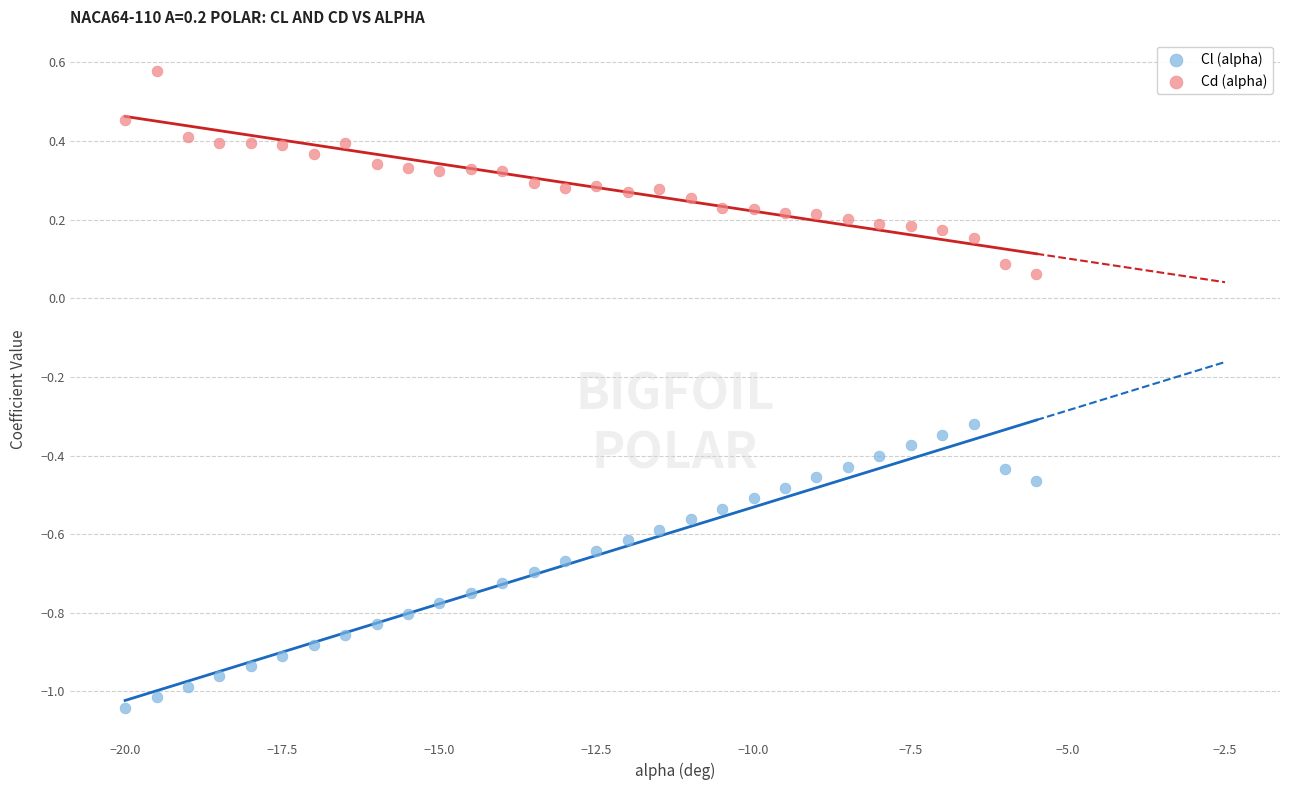

What are all the series names shown in the legend?

Cl (alpha), Cd (alpha)